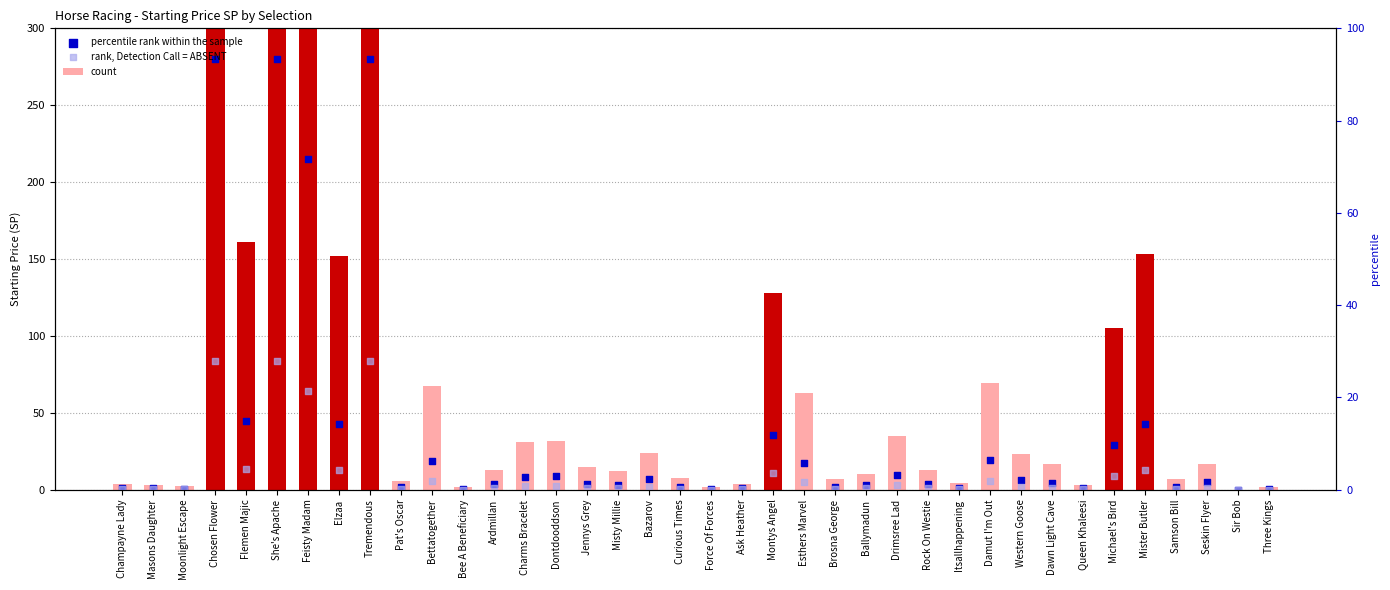

Which series has the largest total across all categories?

count